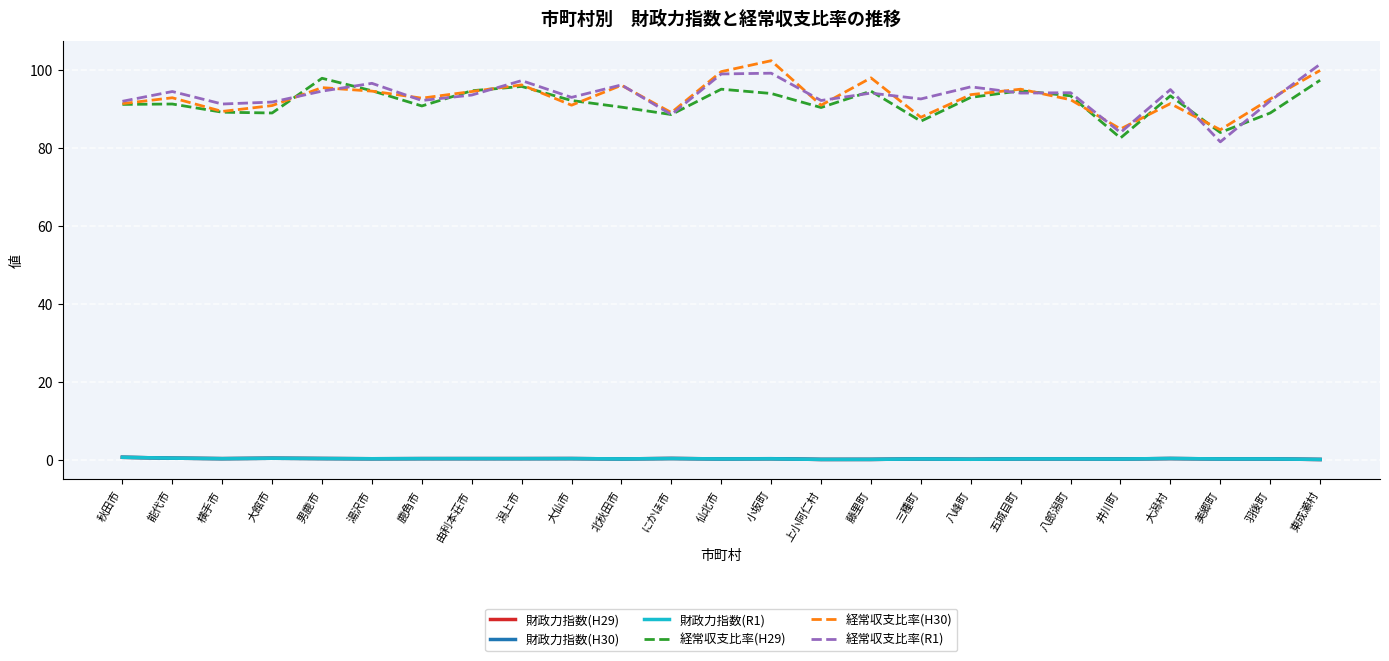

How many lines are shown in the chart?

6